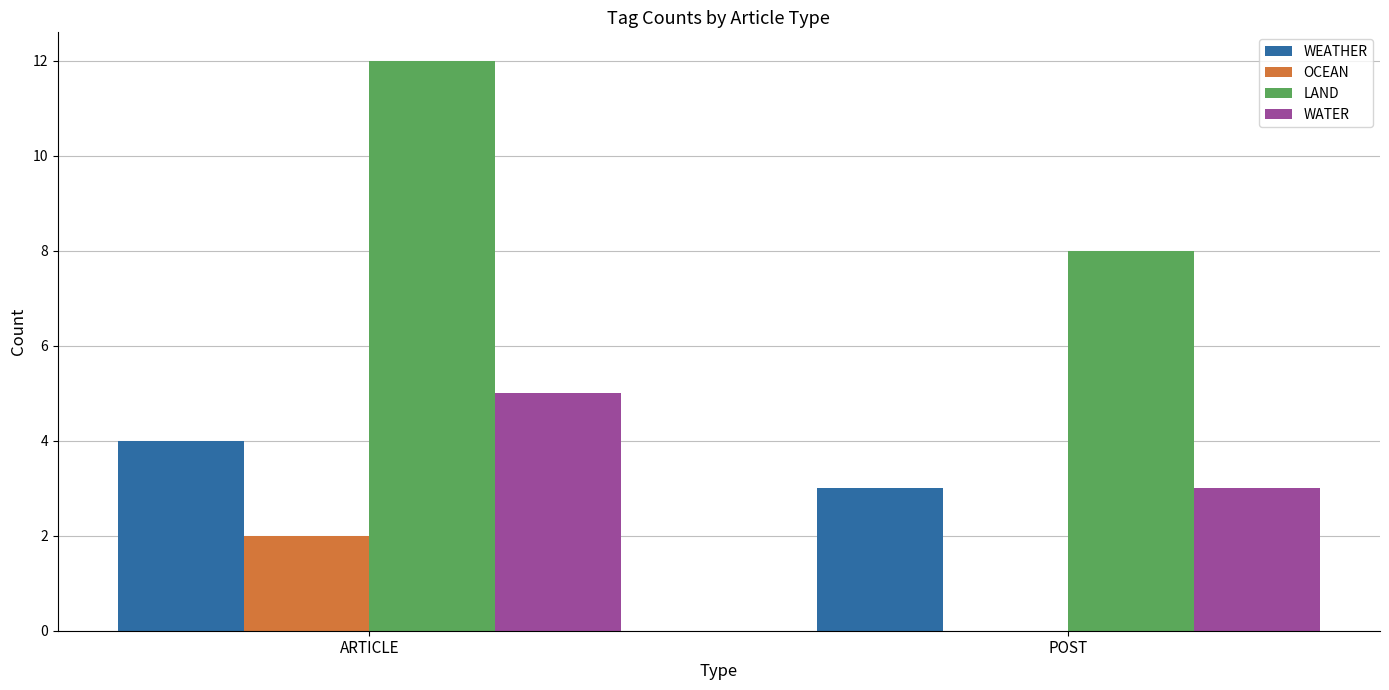

What is the average value of the LAND series?

10